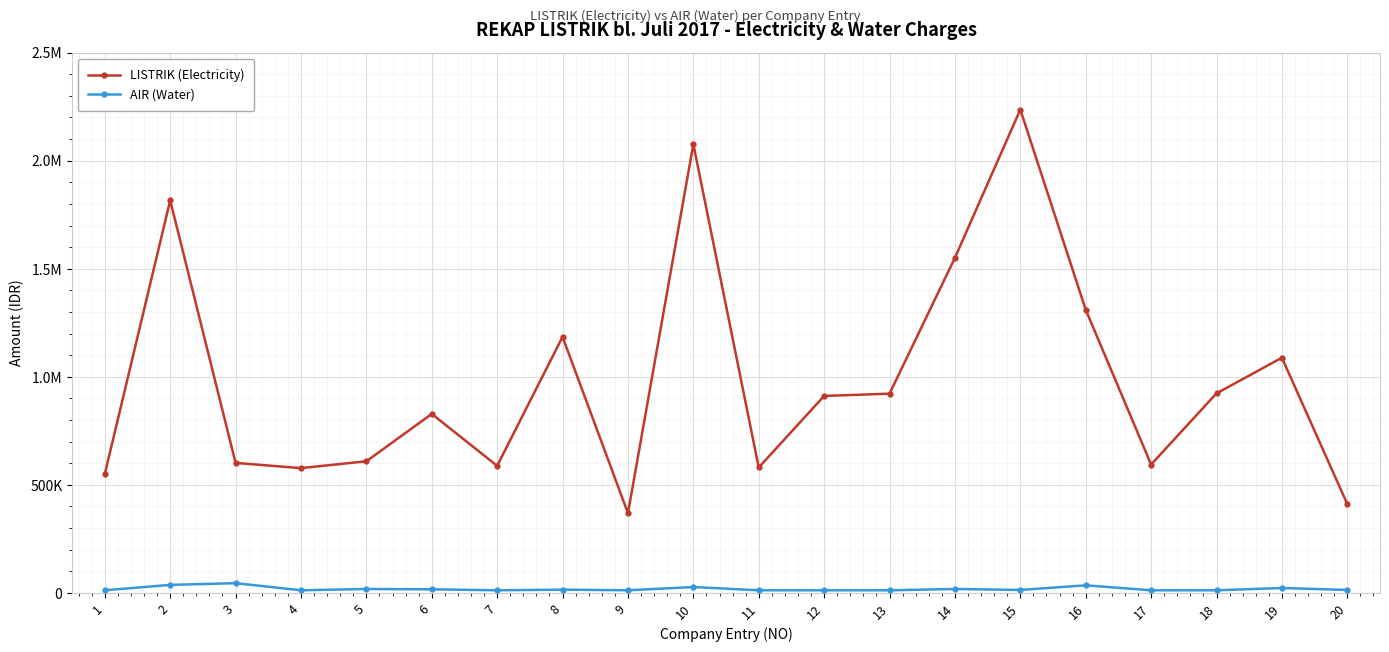

The LISTRIK (Electricity) series shows 580339 at 11. True or false?

True